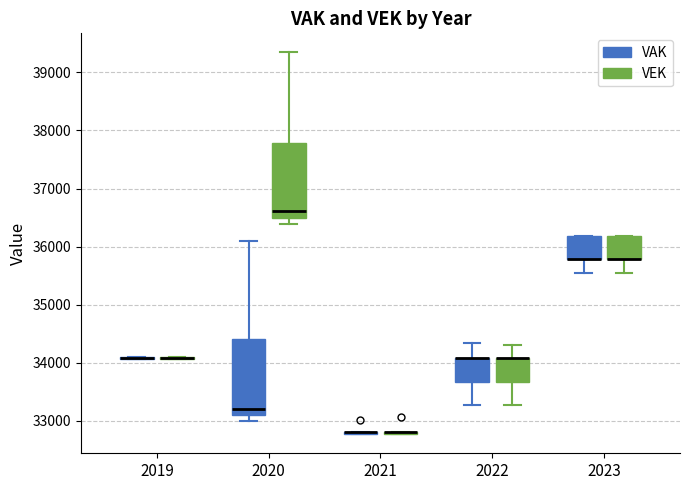

Reading left to right, read every box against the y-axis: the position of its median line, the range the box covers, and the ends of its whiskers. The values are not printed on the chart, so give them approximately, as read against the axis.

2019 (VAK): box collapsed to a line at 34100, whiskers 34100 to 34100
2019 (VEK): box collapsed to a line at 34100, whiskers 34100 to 34100
2020 (VAK): median 33200, box 33100 to 34400, whiskers 33000 to 36100
2020 (VEK): median 36600, box 36500 to 37800, whiskers 36400 to 39300
2021 (VAK): box collapsed to a line at 32800, whiskers 32800 to 32800
2021 (VEK): box collapsed to a line at 32800, whiskers 32800 to 32800
2022 (VAK): median 34100 (drawn on the box's upper edge), box 33700 to 34100, whiskers 33300 to 34300
2022 (VEK): median 34100 (drawn on the box's upper edge), box 33700 to 34100, whiskers 33300 to 34300
2023 (VAK): median 35800 (drawn on the box's lower edge), box 35800 to 36200, whiskers 35500 to 36200
2023 (VEK): median 35800 (drawn on the box's lower edge), box 35800 to 36200, whiskers 35500 to 36200